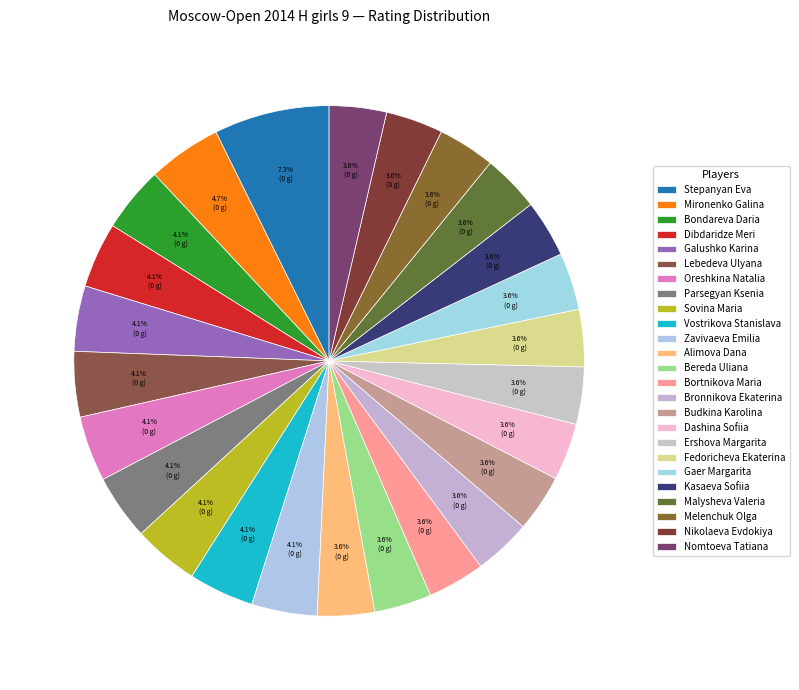

How many segments does this pie chart have?

25